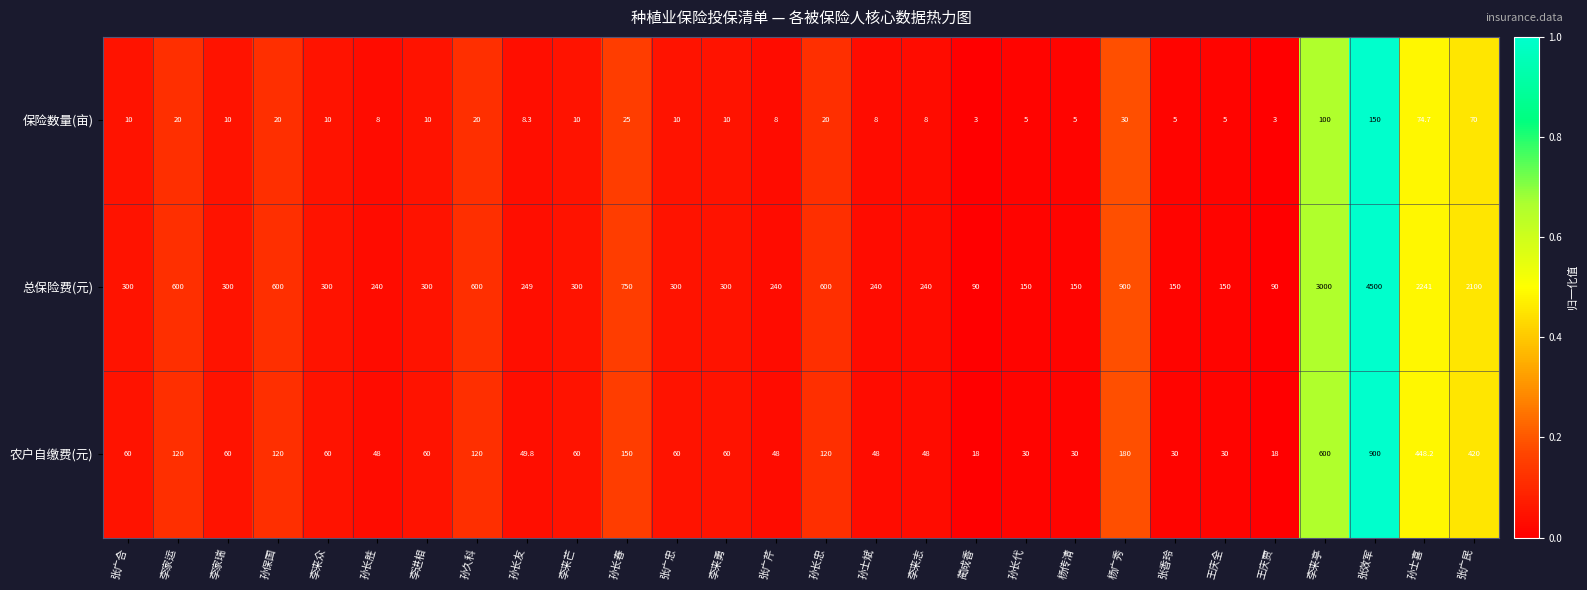

What is the total value across all series at 李家瑞?

370.0